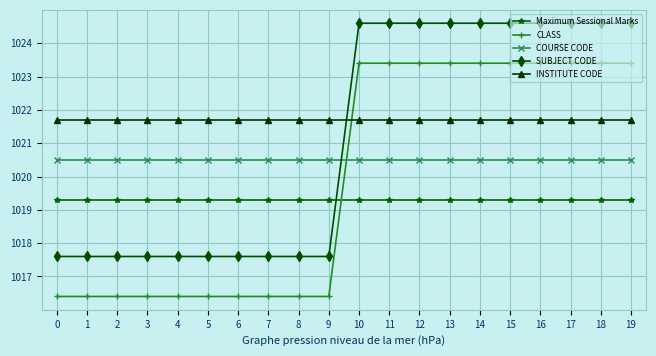

What is the total value across all series at 10?

5109.5